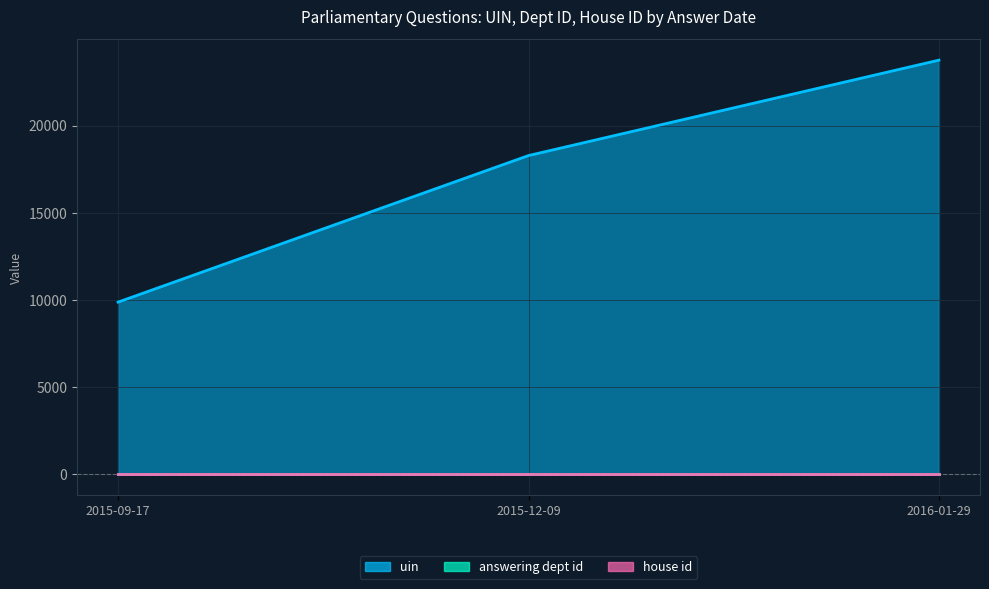

Is it true that answering dept id equals 27 at 2015-12-09?

True